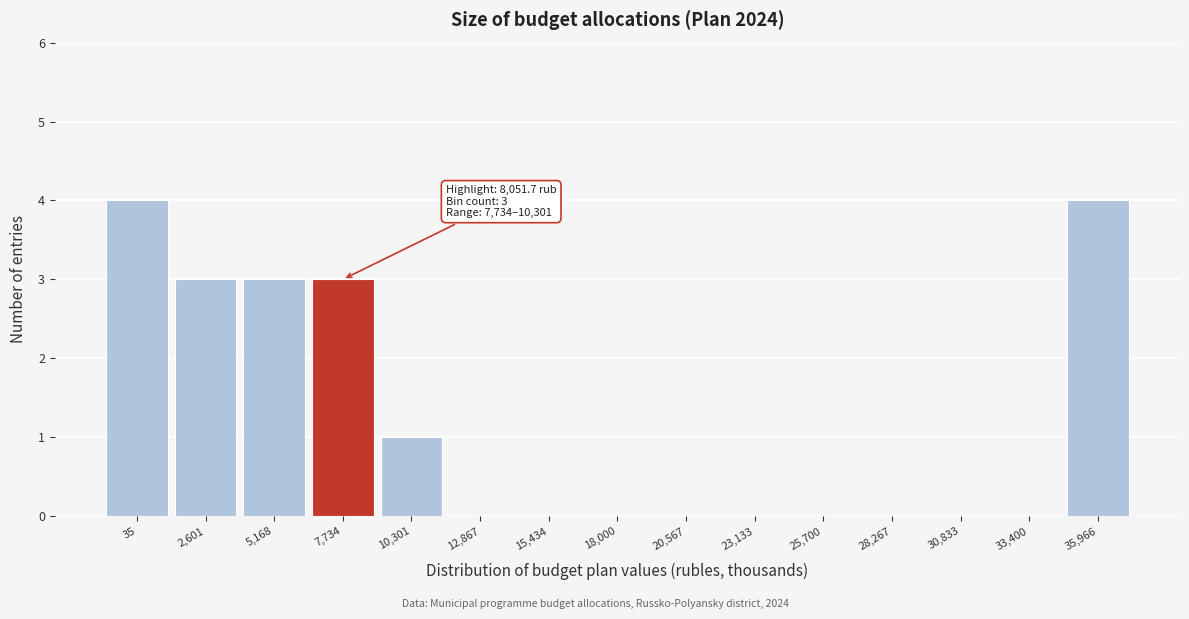

Reading left to right, list all the values displayed in this chart.

35=4	2,601=3	5,168=3	7,734=3	10,301=1	12,867=0	15,434=0	18,000=0	20,567=0	23,133=0	25,700=0	28,267=0	30,833=0	33,400=0	35,966=4